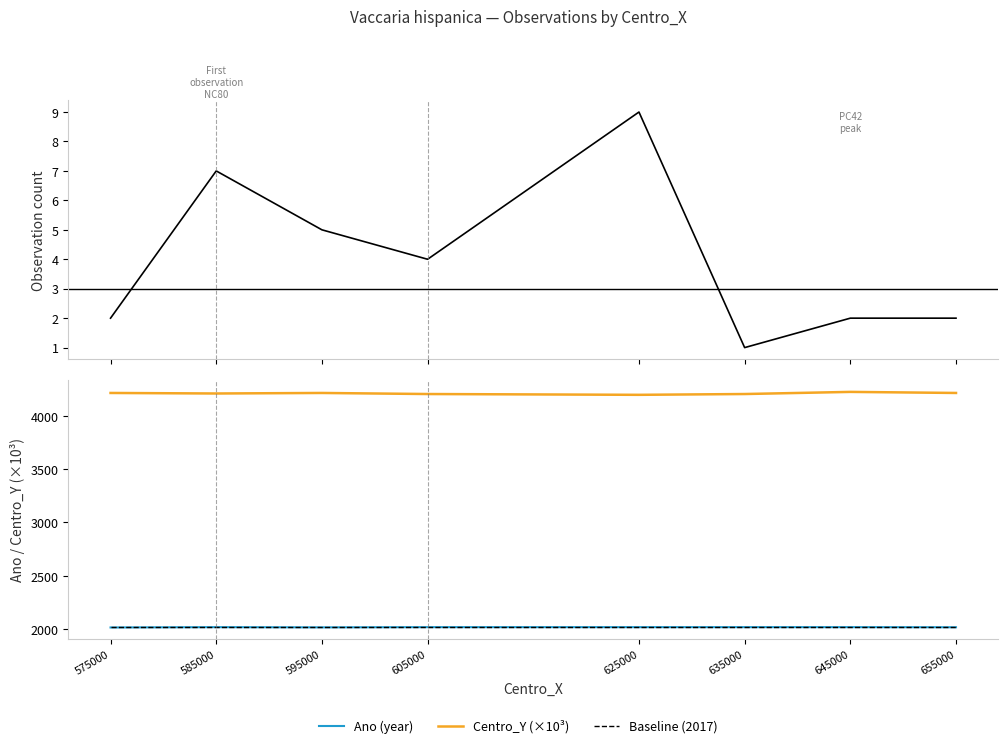

How many Observation count values are between 2 and 7?

6